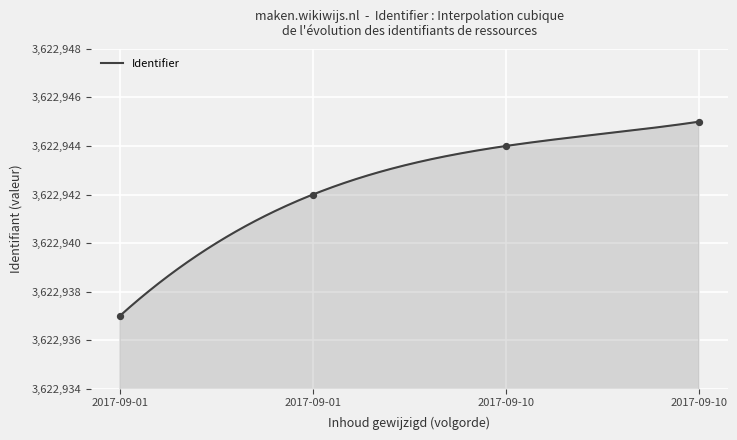

What is the ratio of the value at 2017-09-01 to the value at 2017-09-01?

1.0